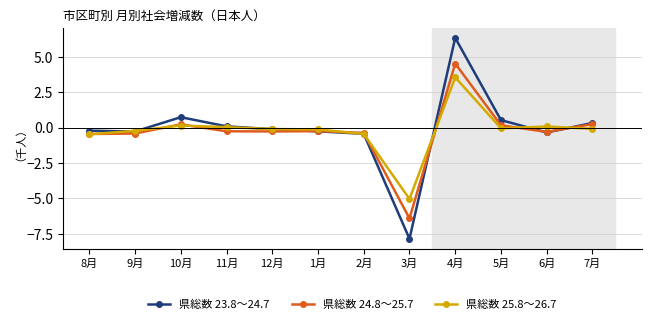

Which series has the widest spread of values?

県総数 23.8～24.7